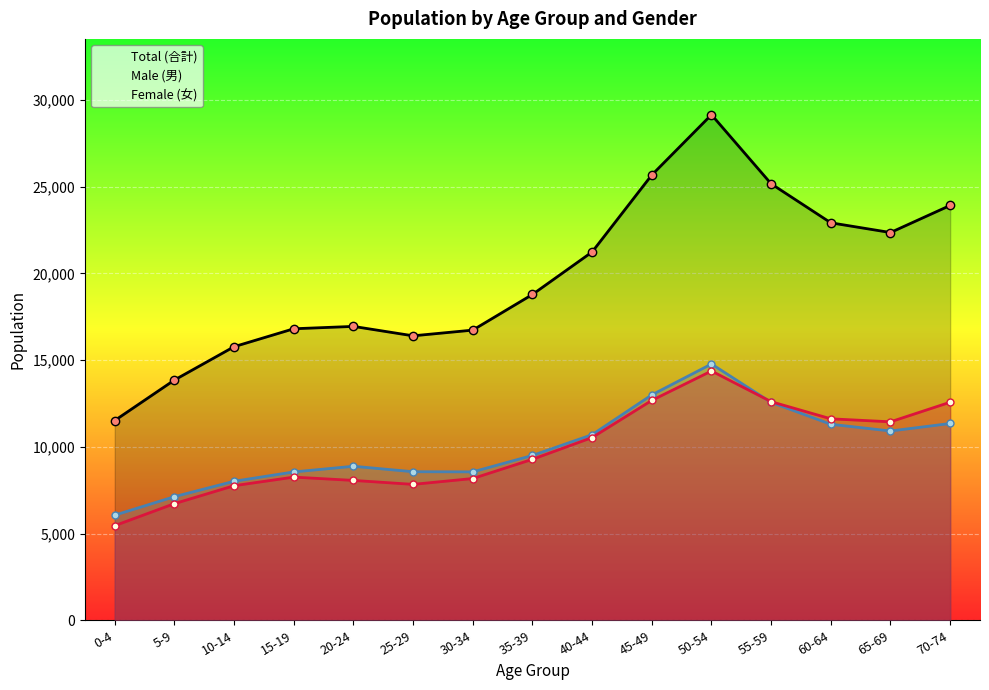

What is the minimum value for Male (男)?

6060